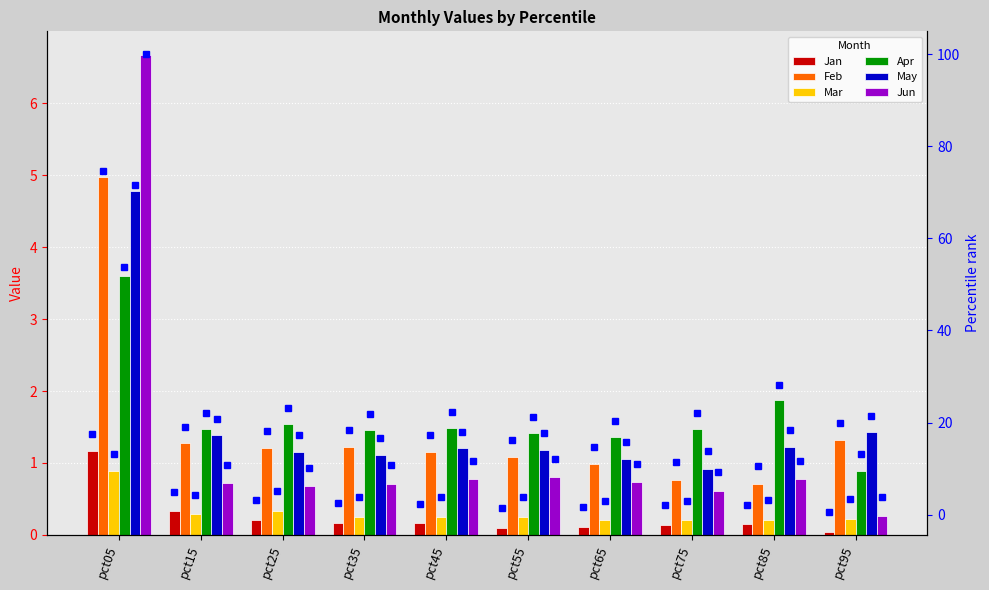

What is the difference between the maximum and minimum values in the Jun series?

6.4